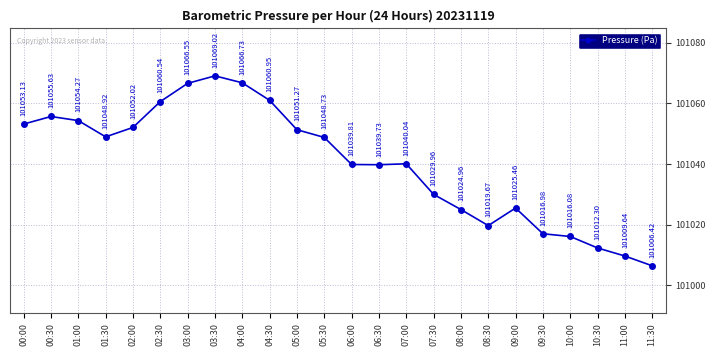

What is the change in value from 06:00 to 07:00?

+0.2